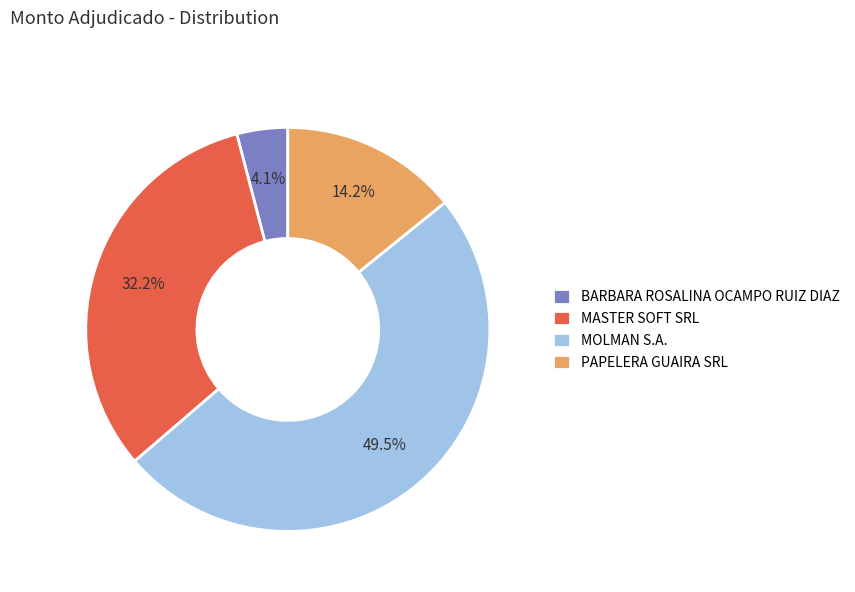

What is the largest slice in the pie chart?

MOLMAN S.A.